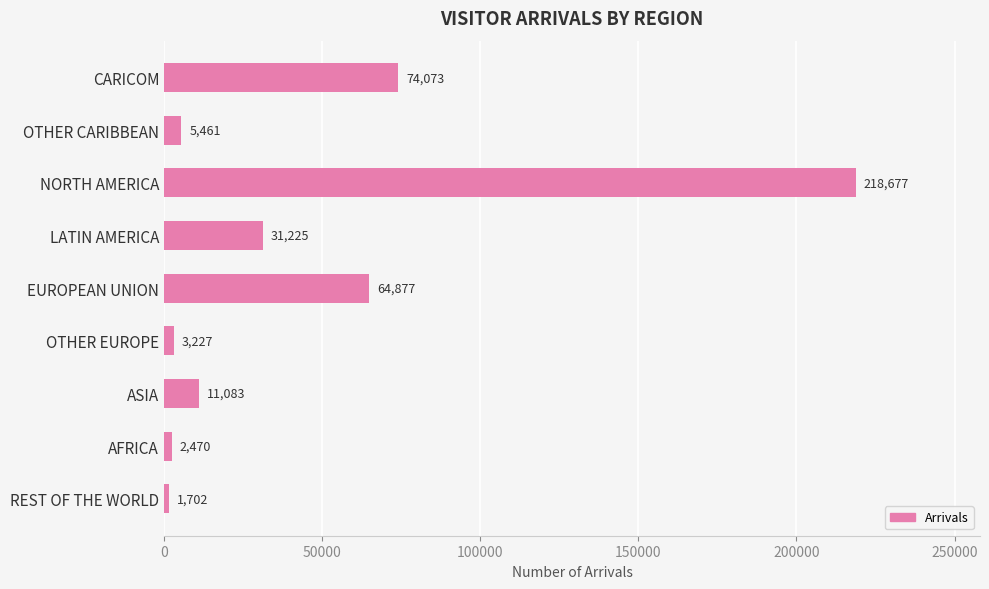

What is the change in value from LATIN AMERICA to EUROPEAN UNION?

+33652